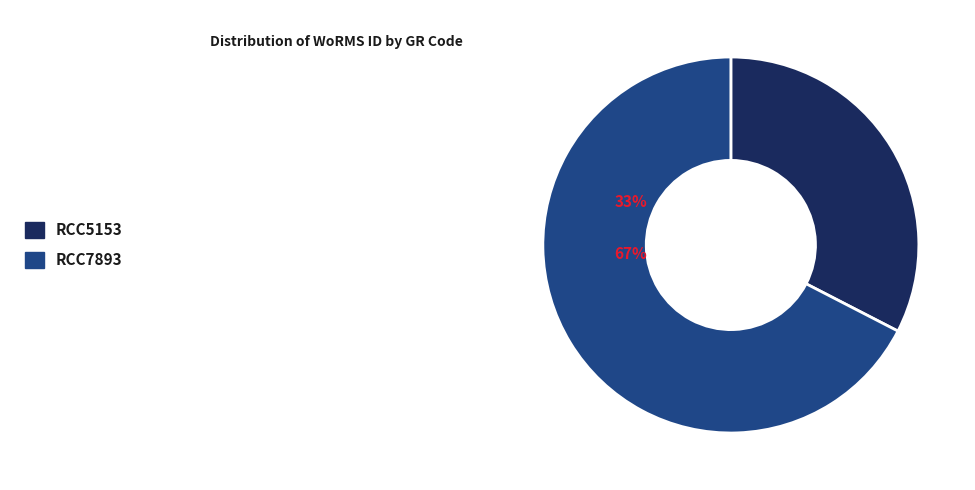

What percentage do RCC5153 and RCC7893 together represent?

100.0%